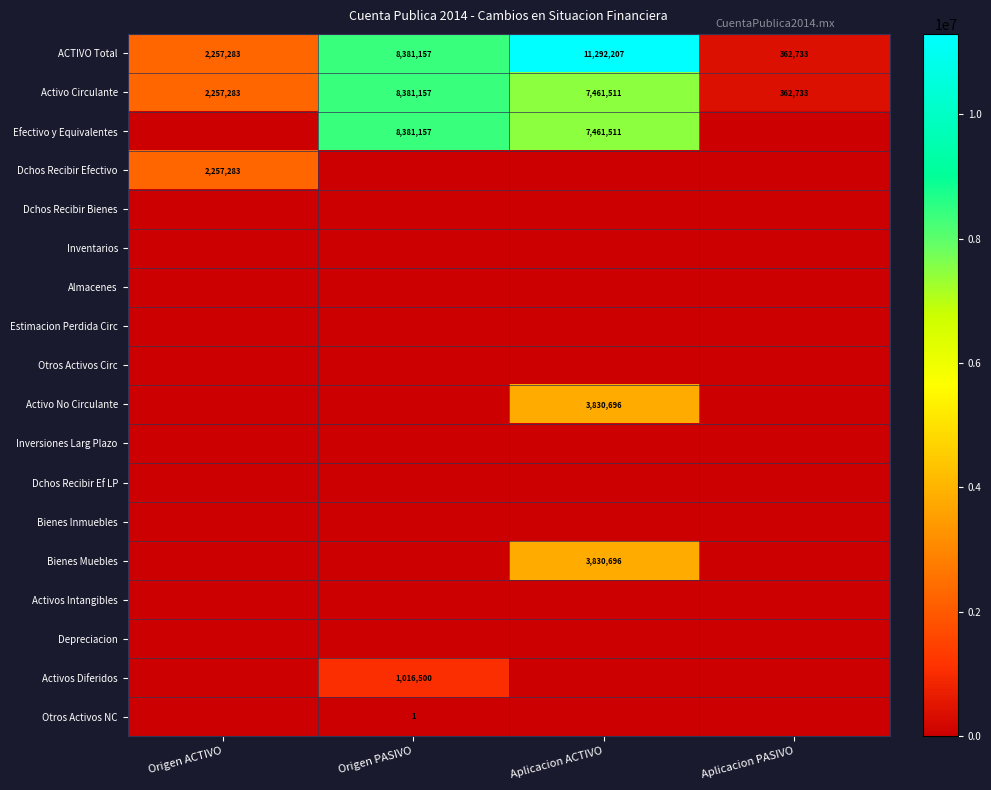

Which has a higher value, Aplicacion ACTIVO or Origen PASIVO?

Aplicacion ACTIVO